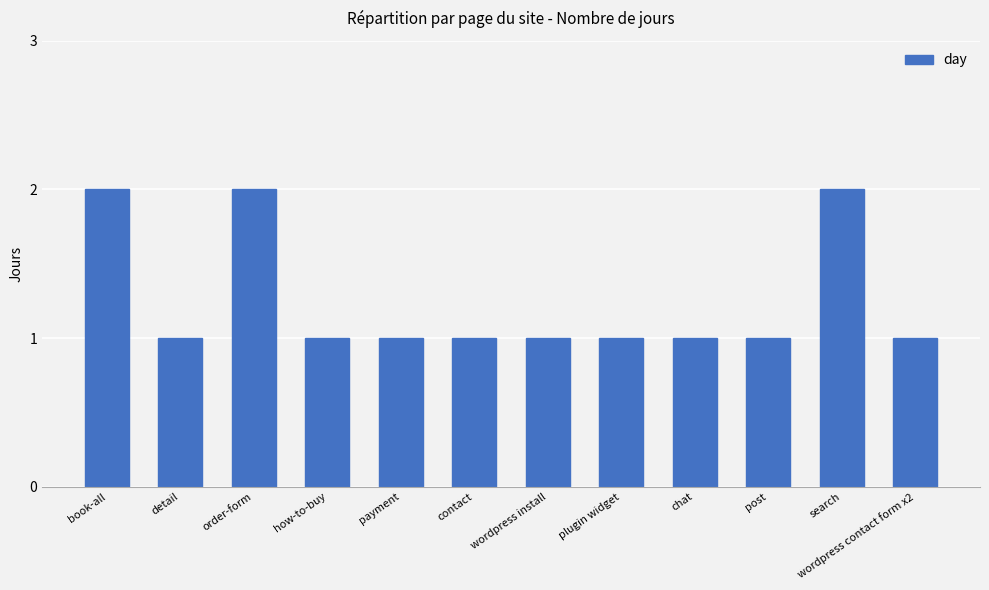

Approximately how many times larger is the value at wordpress contact form x2 compared to book-all?

0.5